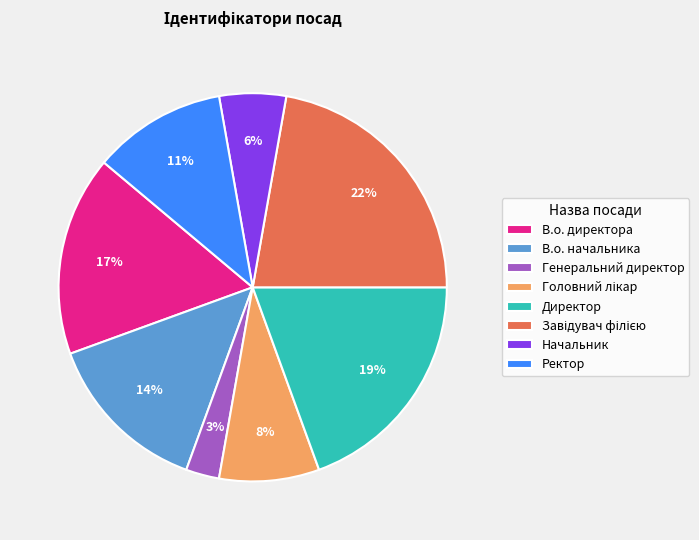

To the nearest percent, what is the difference between the largest and smallest slice percentages?

19%